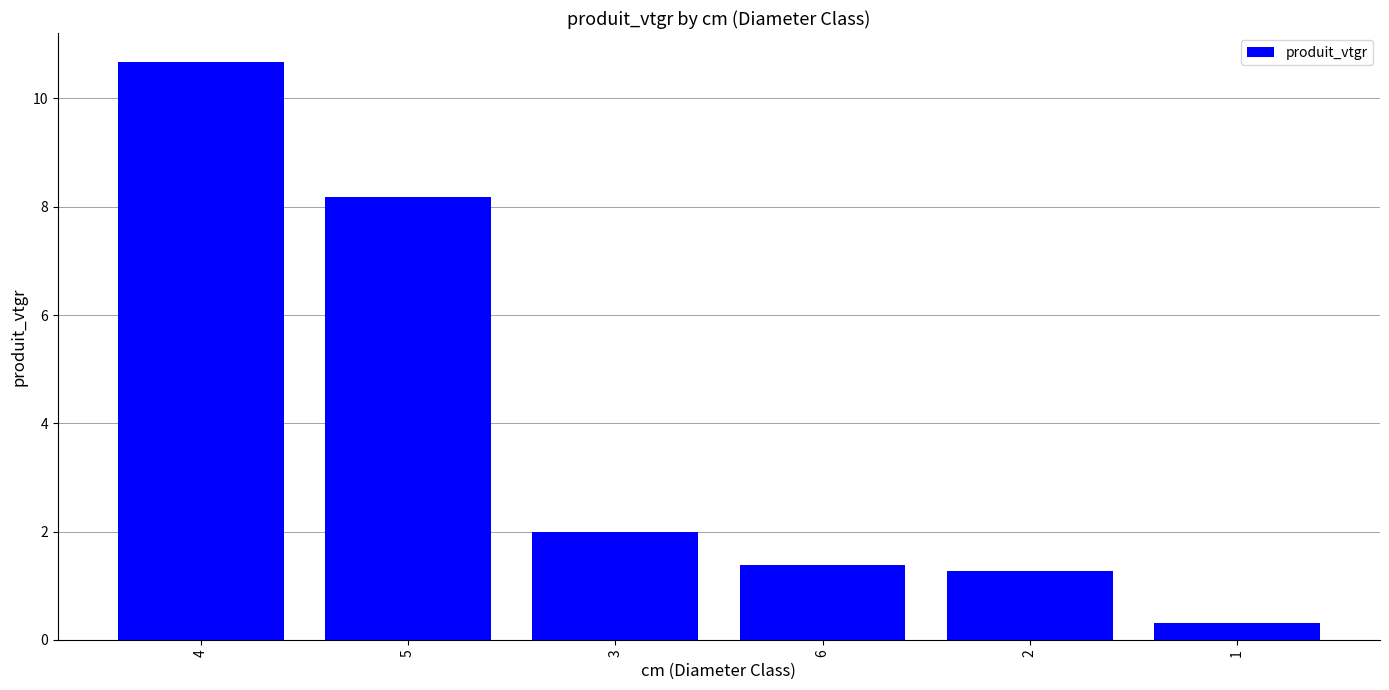

What is the smallest value displayed?

0.3